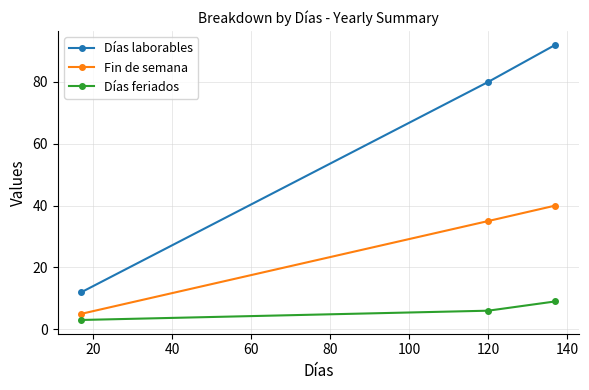

Which series has the widest spread of values?

Días laborables